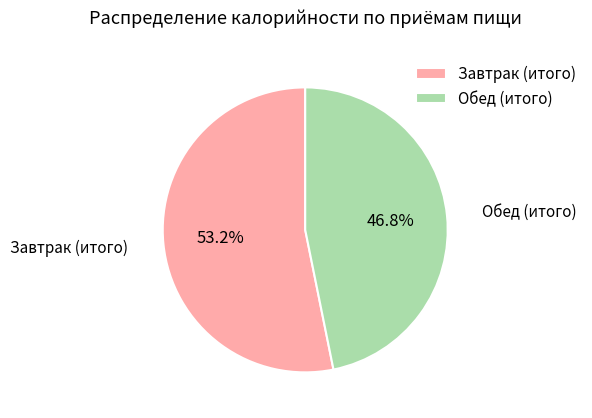

To the nearest percent, what is the average slice percentage?

50%